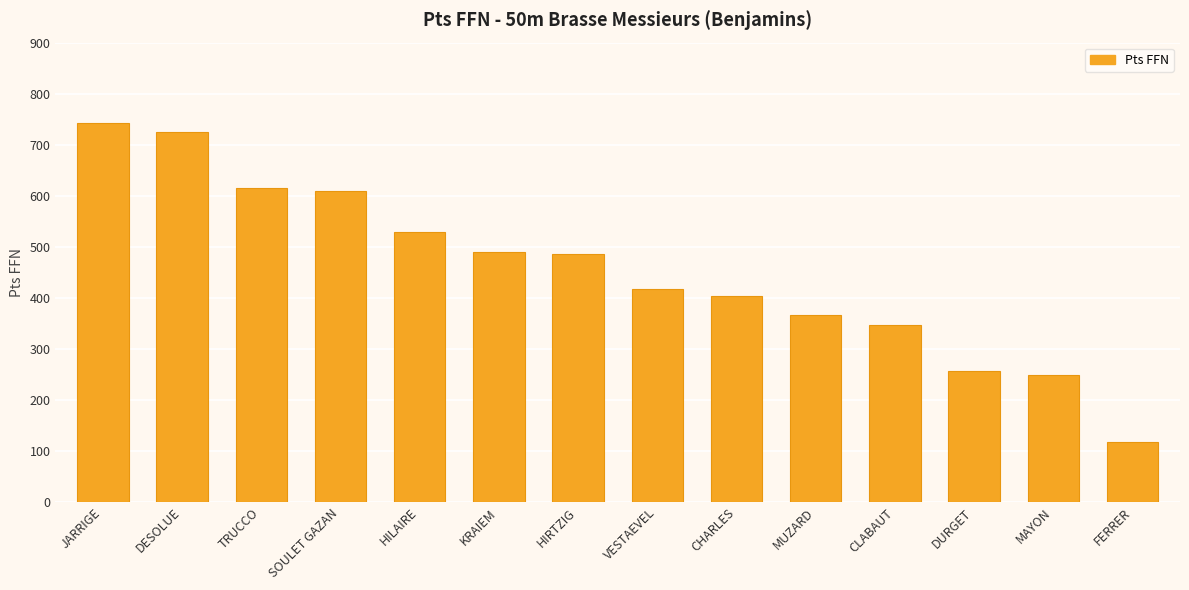

What value does the data have at CHARLES, to the nearest 10?

400